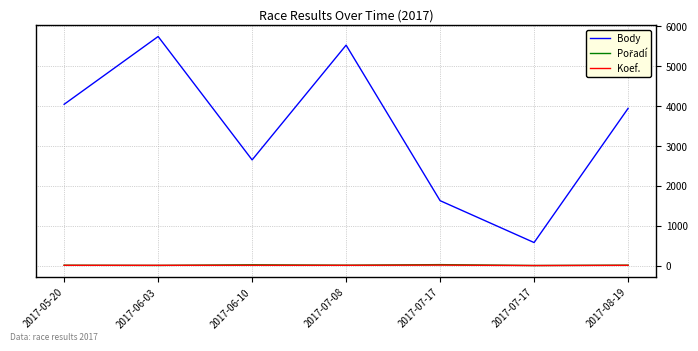

How many interior local peaks does the Pořadí series have?

2